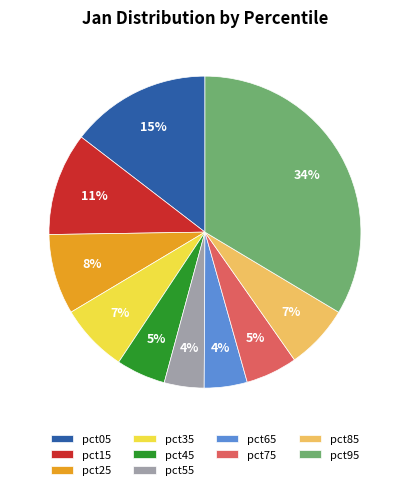

What percentage is the pct75 slice, to the nearest percent?

5%